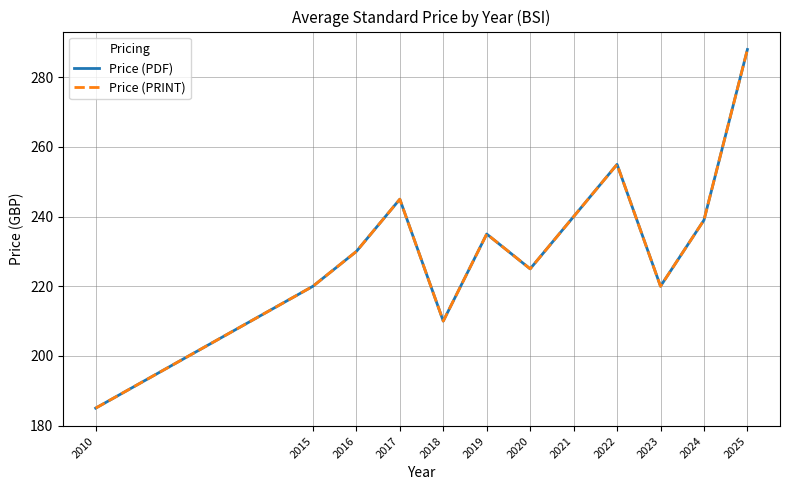

Does the chart display data point markers on the line(s)?

No